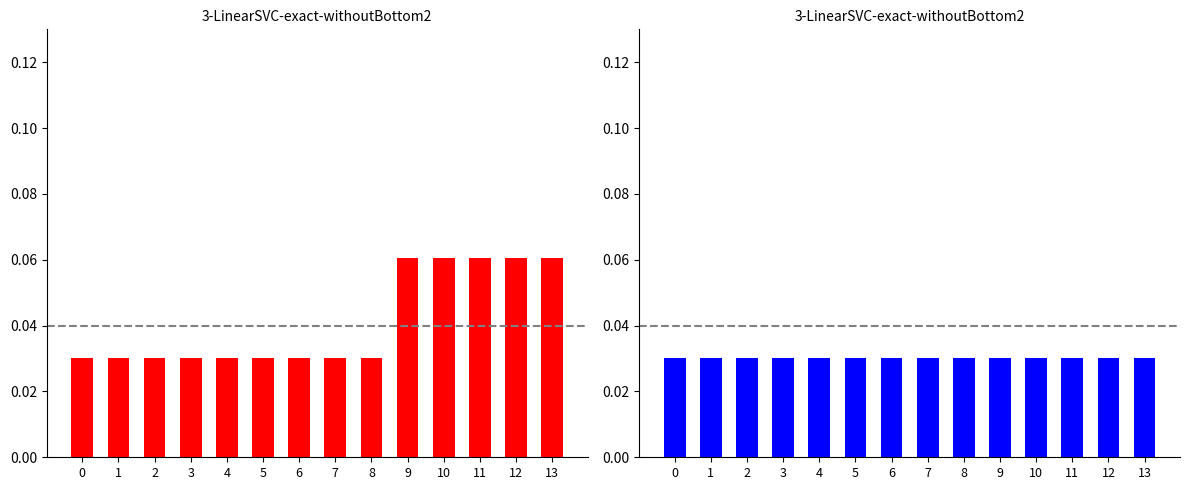

The Group A series shows 0.0 at 3. True or false?

False